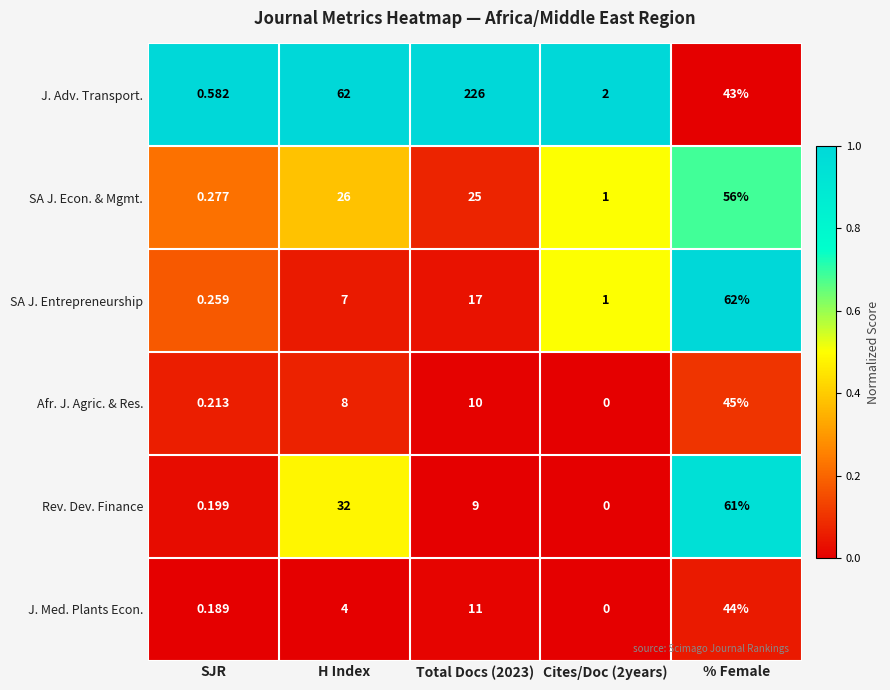

At Total Docs (2023), list the series in order from smallest to largest.

Rev. Dev. Finance, Afr. J. Agric. & Res., J. Med. Plants Econ., SA J. Entrepreneurship, SA J. Econ. & Mgmt., J. Adv. Transport.